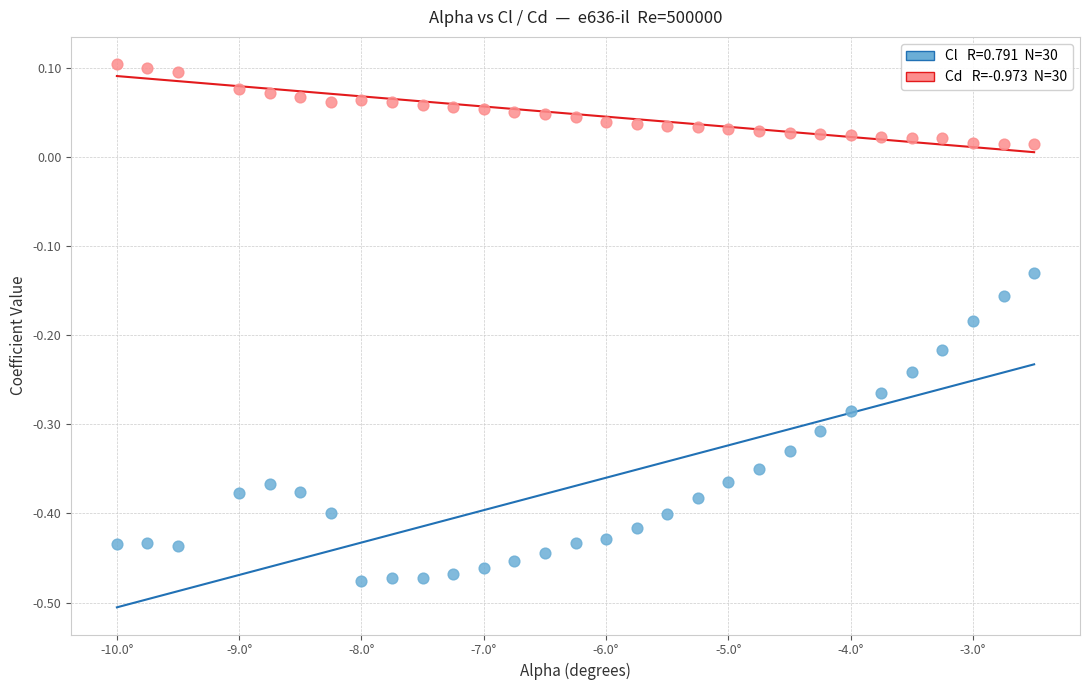

Across all data points, what is the range of Y values (max minus min)?

0.6